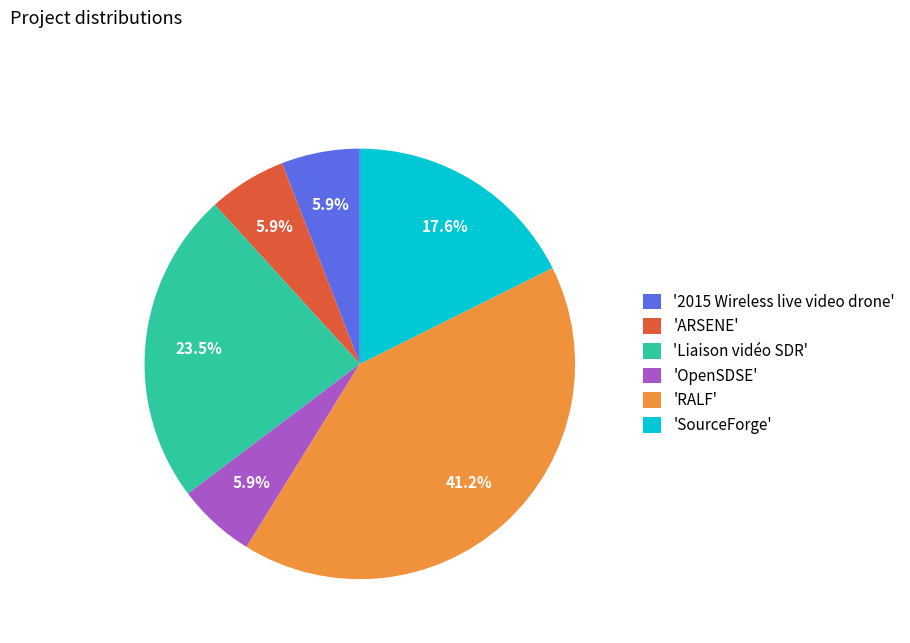

What is the ratio of the value at 'SourceForge' to the value at 'RALF'?

0.4